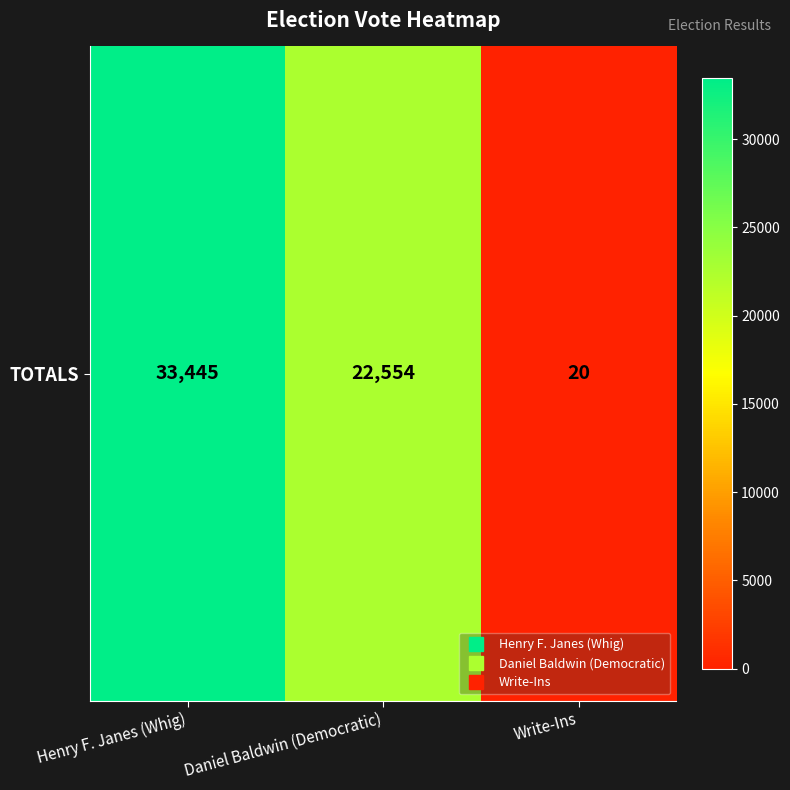

How many data points does each series have?

3